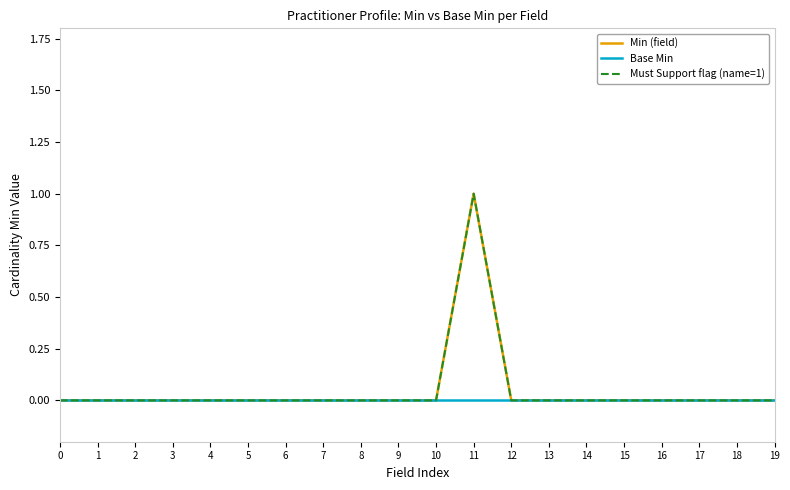

How many lines are shown in the chart?

3